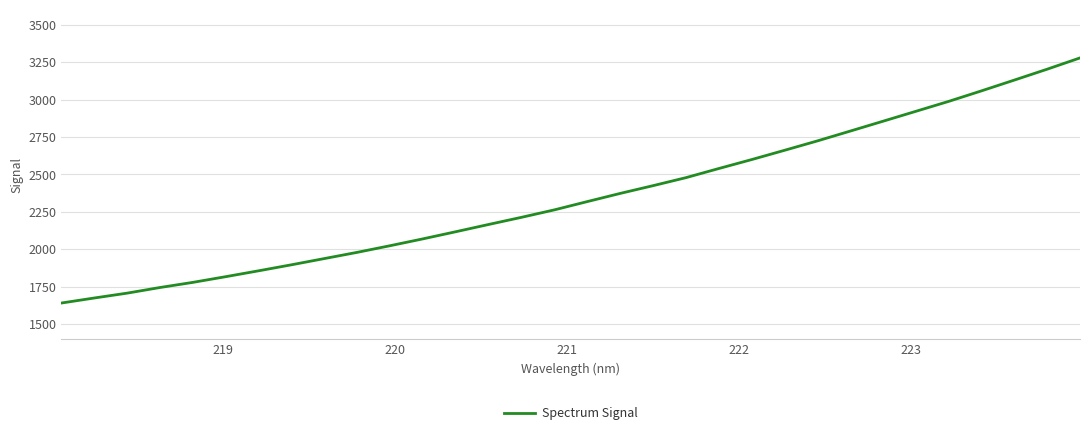

What is the difference between the maximum and minimum values?

1637.9